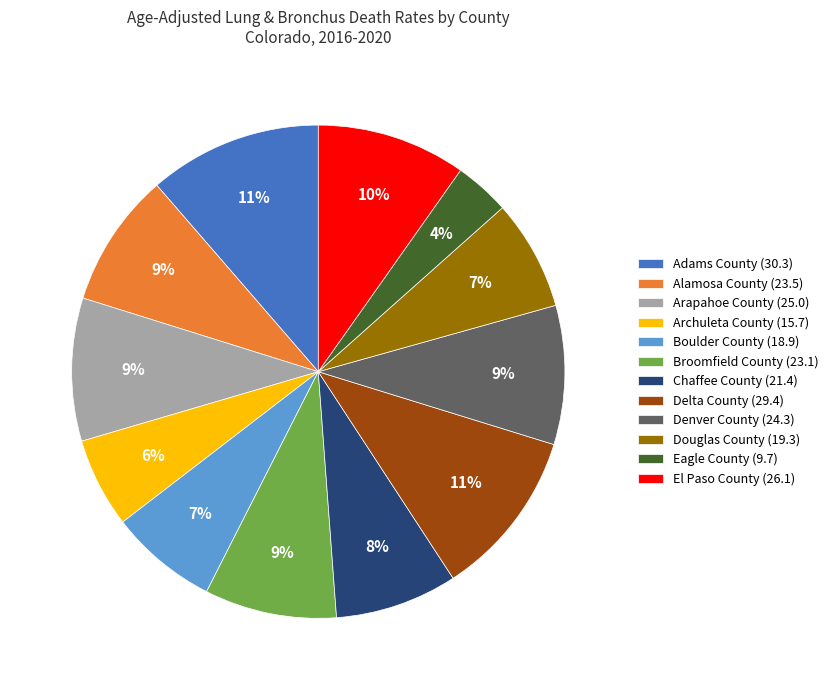

To the nearest percent, what is the difference between the Chaffee County and Archuleta County slice percentages?

2%